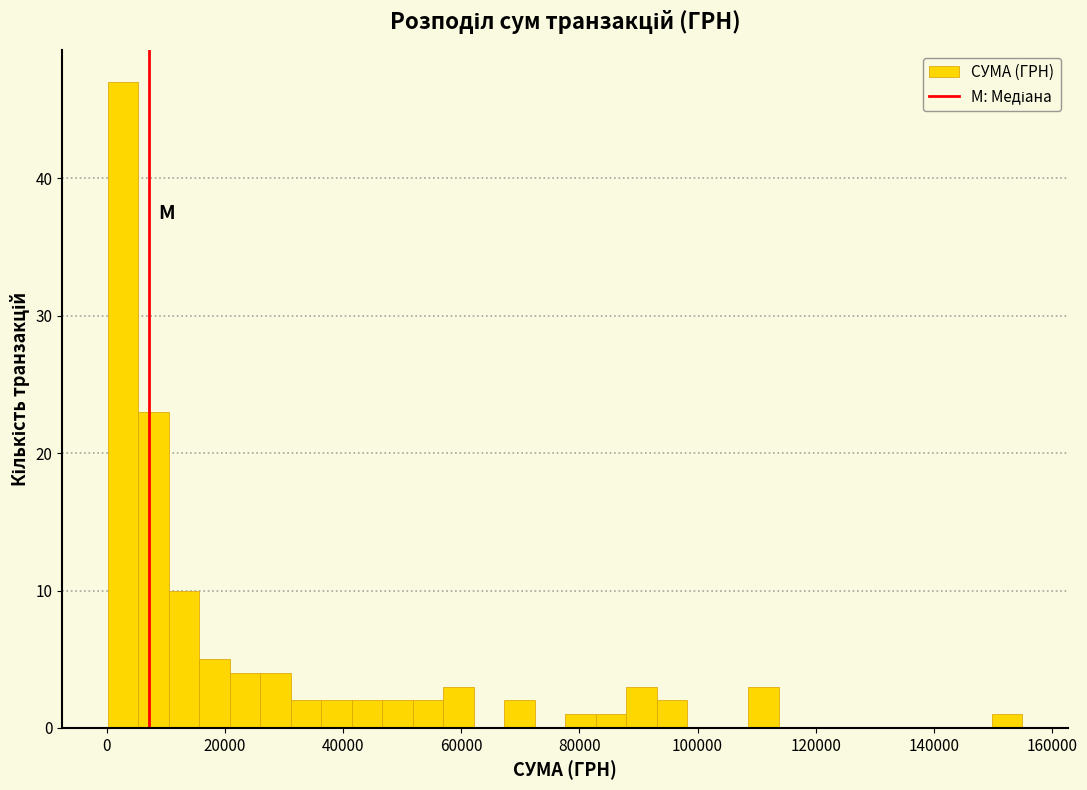

Around what value on the x-axis is the tallest bar? Give the approximate position of its centre, as read against the axis.

2000